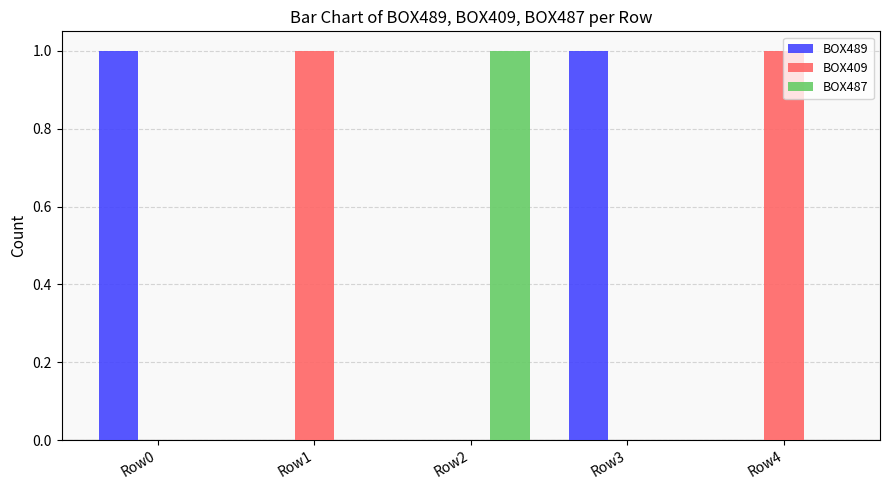

What is the sum of all BOX409 values?

2